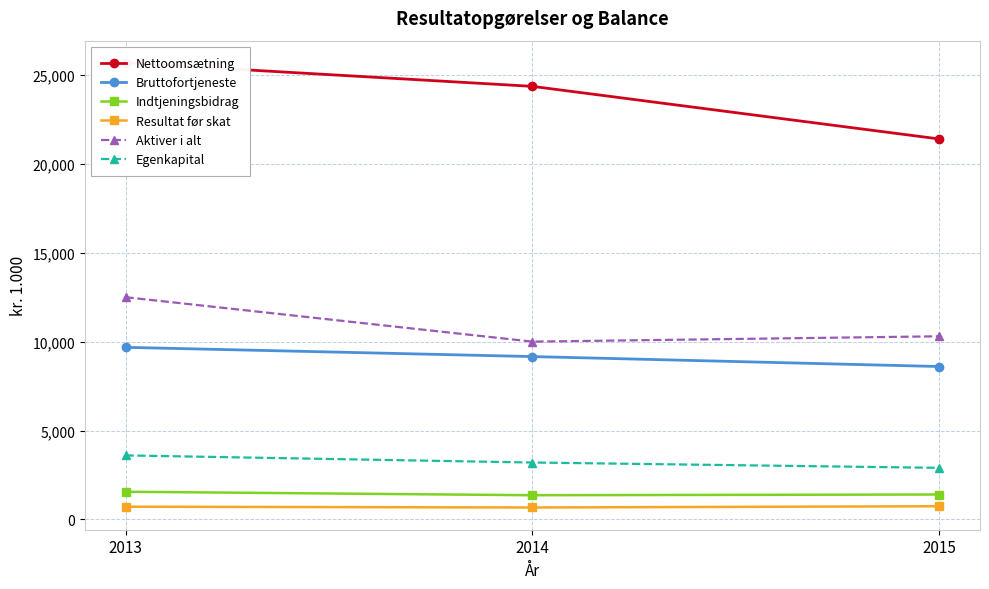

What is the value of the Aktiver i alt point at the 1st from the left?

12500